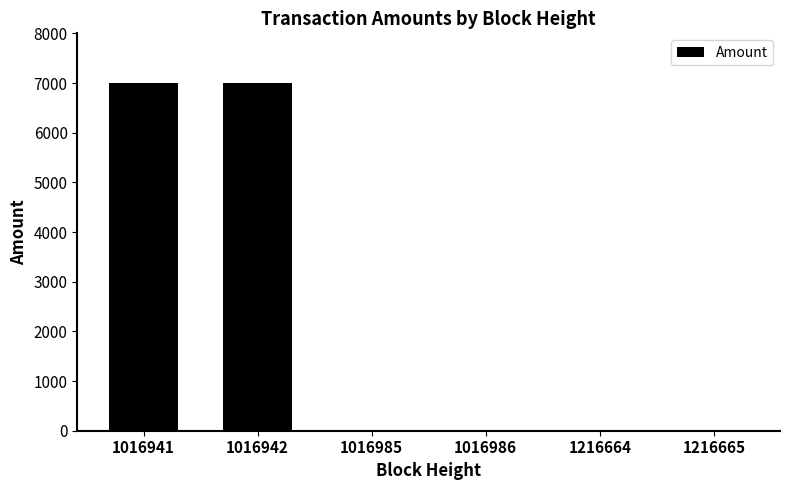

What is the sum of all values?

14000.9